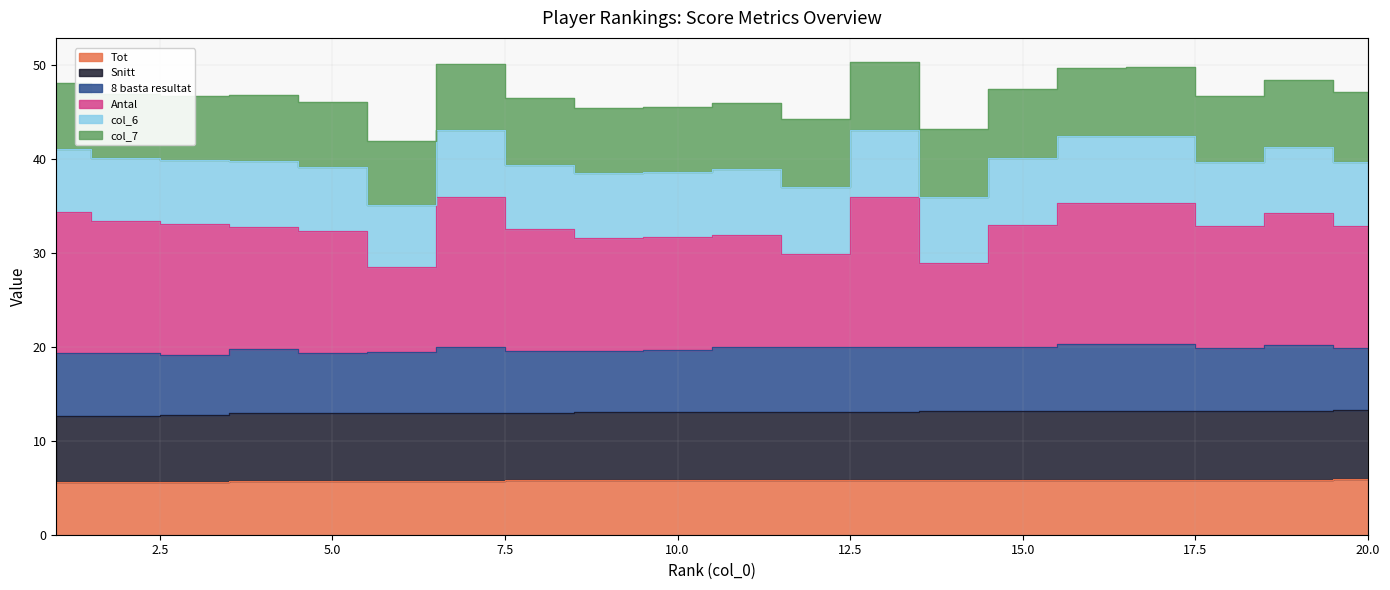

How many values in the Snitt series exceed 13?

13